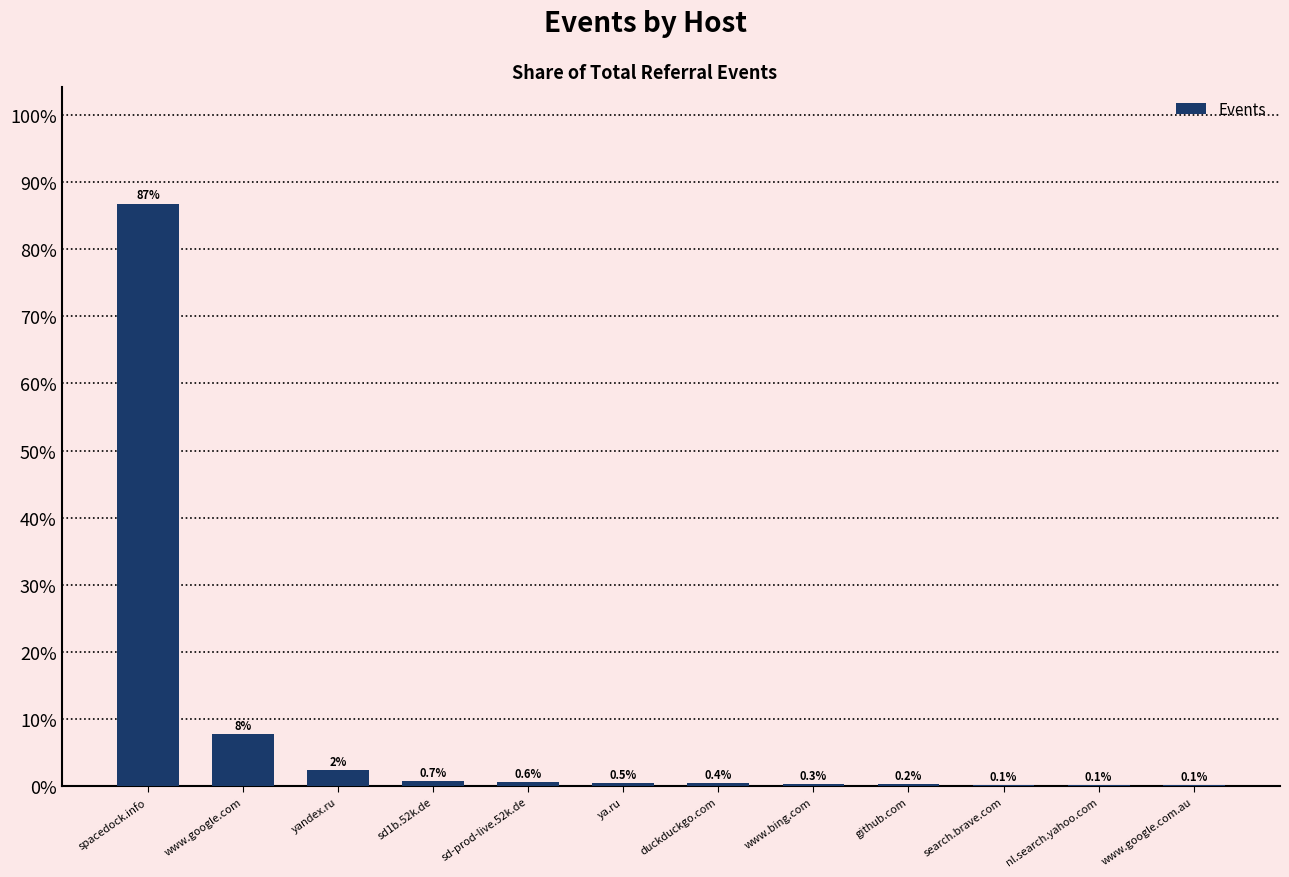

Which has a higher value, ya.ru or sd-prod-live.52k.de?

sd-prod-live.52k.de